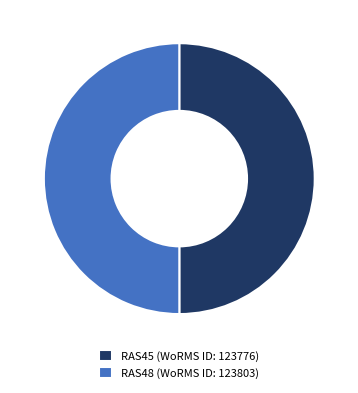

Is it true that RAS45 (WoRMS ID: 123776) is 62% of the pie?

False